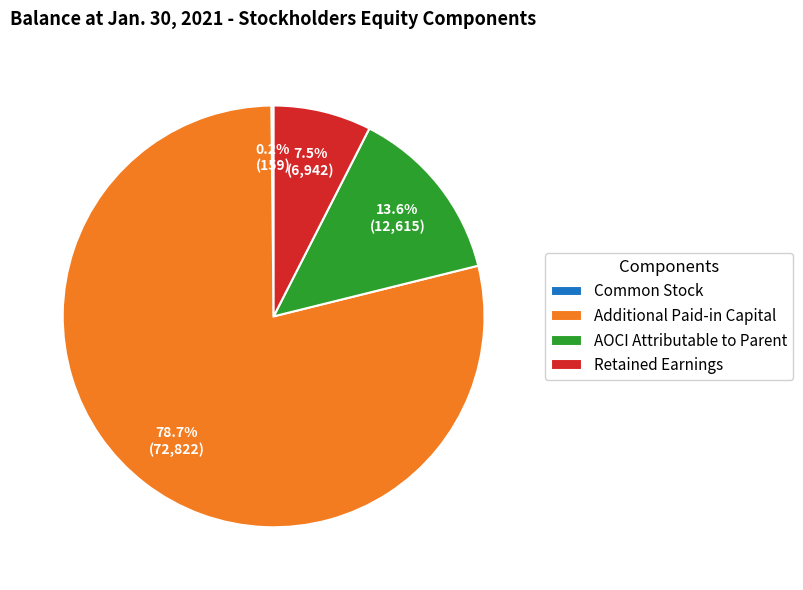

Combined, what portion of the pie is AOCI Attributable to Parent and Additional Paid-in Capital?

92.3%